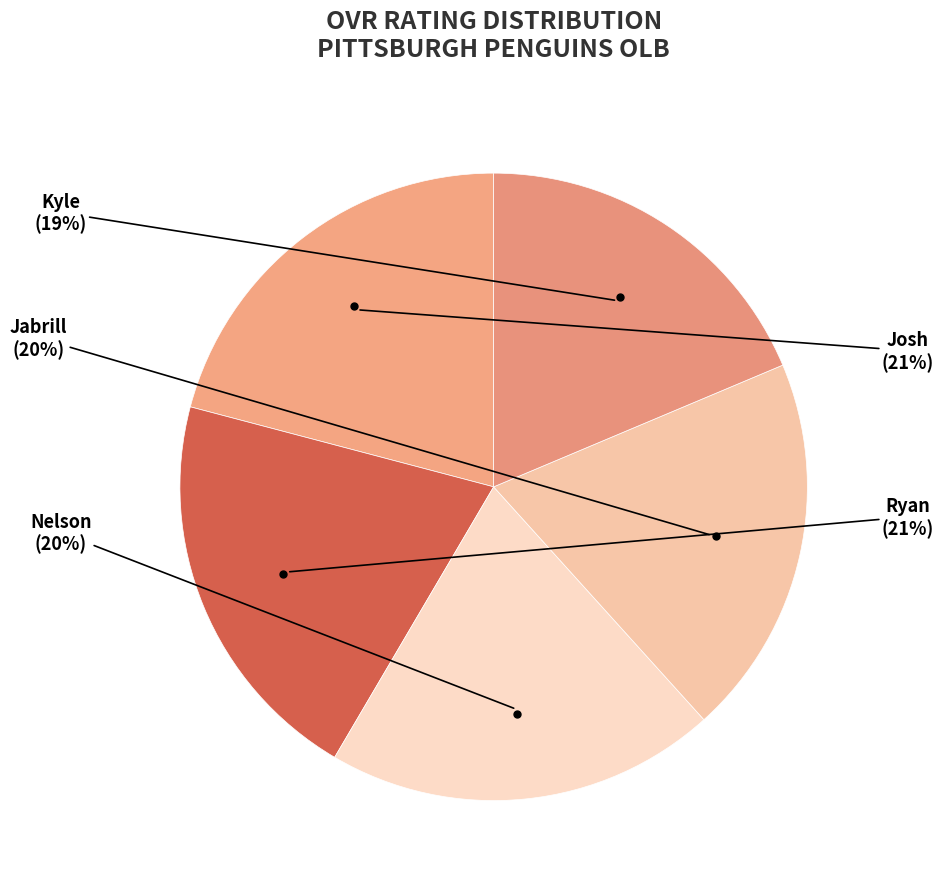

To the nearest percent, what portion does Jabrill represent?

20%